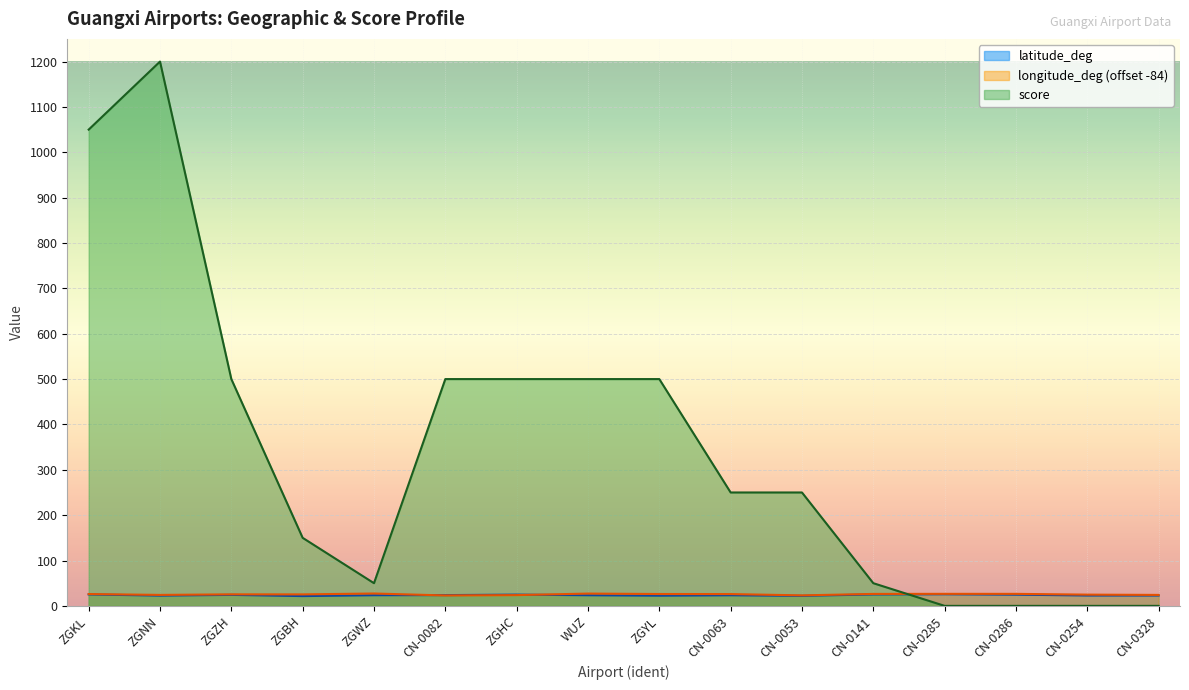

Which label corresponds to the largest value in the chart?

ZGNN